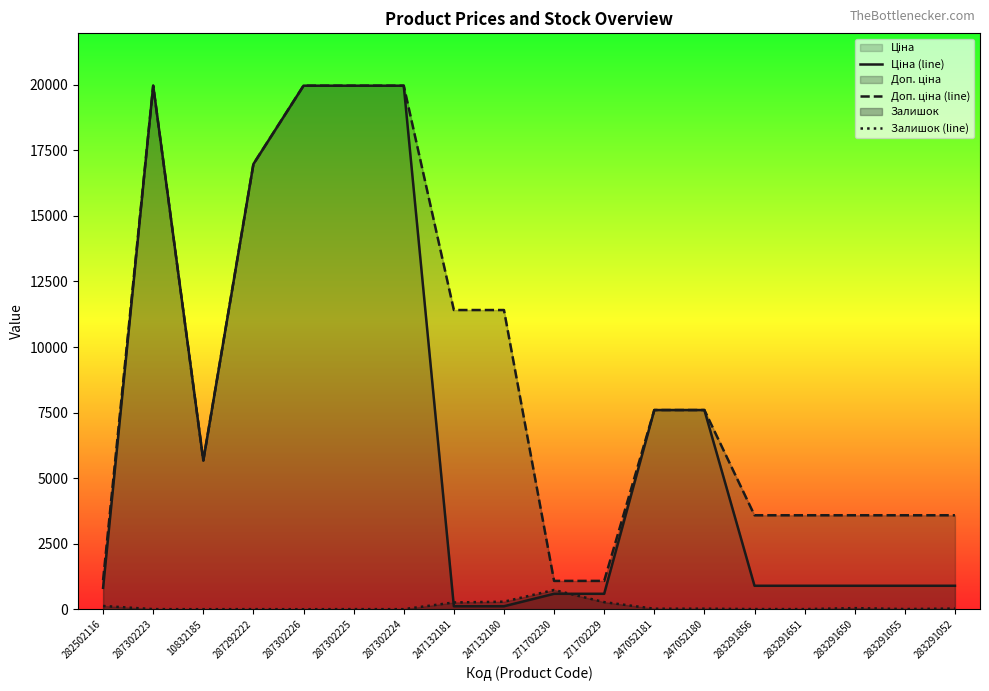

What is the difference between the highest and lowest values at 271702229?

809.7